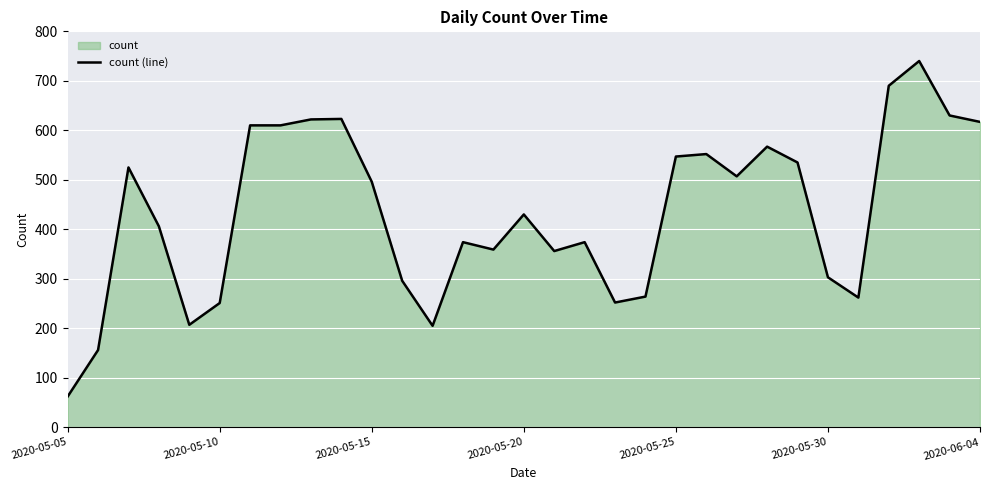

The value at 2020-06-04 is 1090. True or false?

False